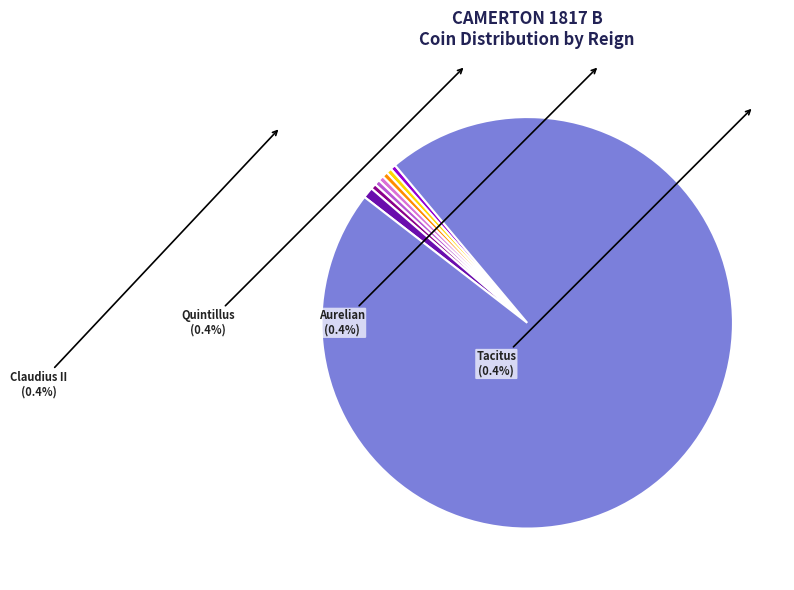

Is the sum of Uncertain and Quintillus (Augustus) greater than half?

Yes